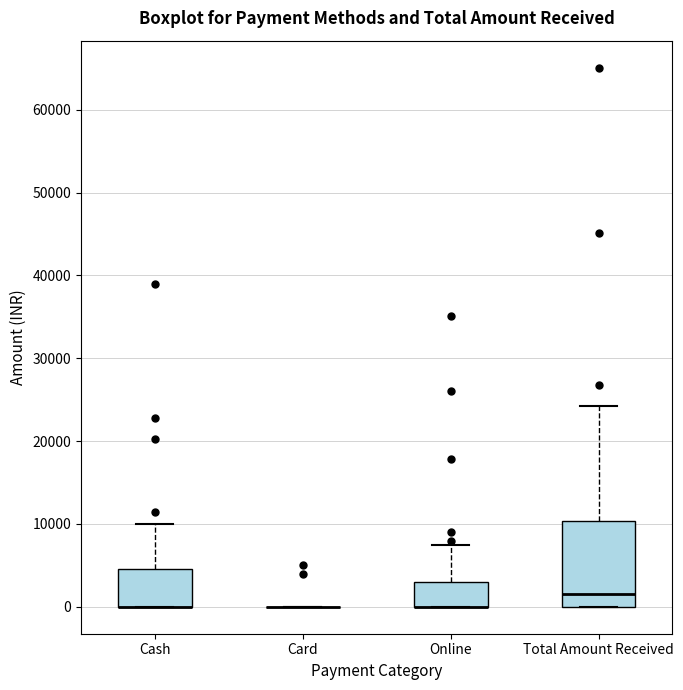

Reading left to right, transcribe this box plot: for each box, give where its median line is, the range the box spans, and where its two whiskers end, as read against the y-axis. The values are not printed on the chart, so give them approximately, as read against the axis.

Cash: median 0 (drawn on the box's lower edge), box 0 to 5000, whiskers 0 to 10000
Card: box collapsed to a line at 0, whiskers 0 to 0
Online: median 0 (drawn on the box's lower edge), box 0 to 3000, whiskers 0 to 8000
Total Amount Received: median 2000, box 0 to 10000, whiskers 0 to 24000